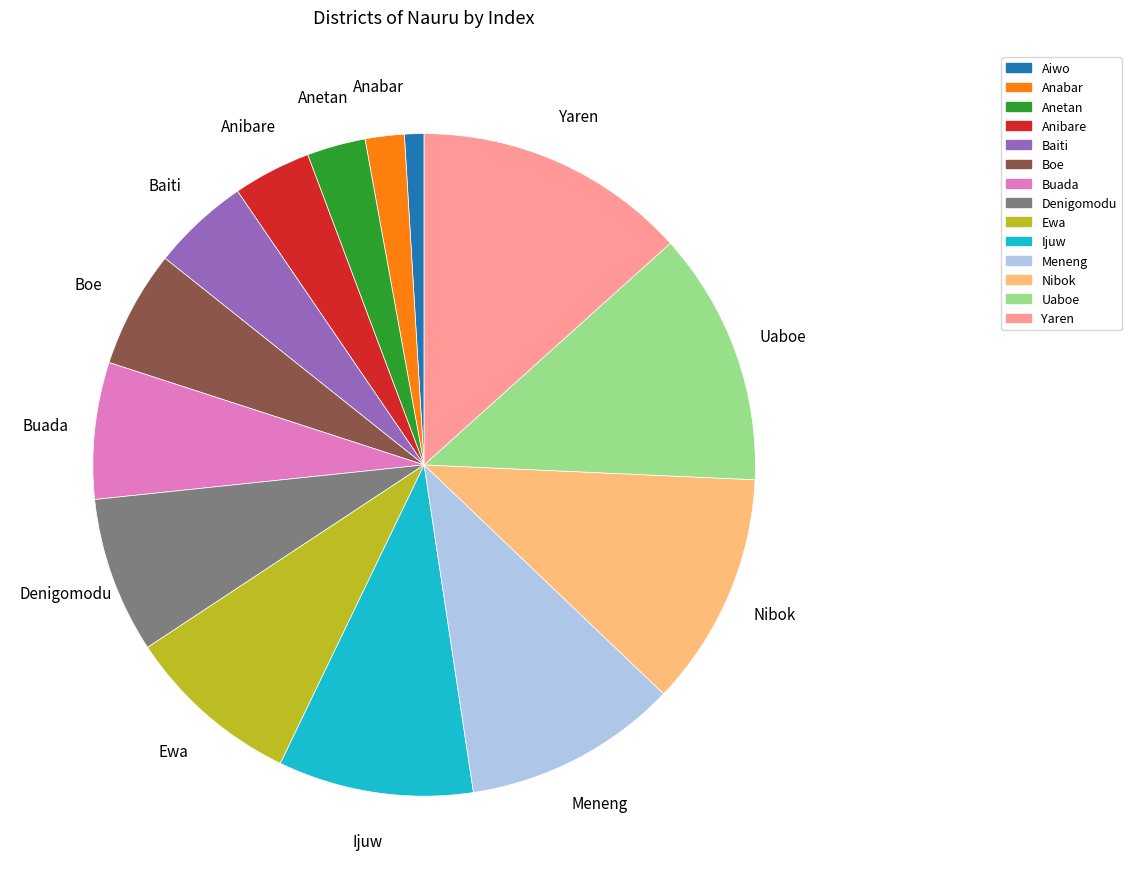

Between Anabar and Ijuw, which is larger?

Ijuw